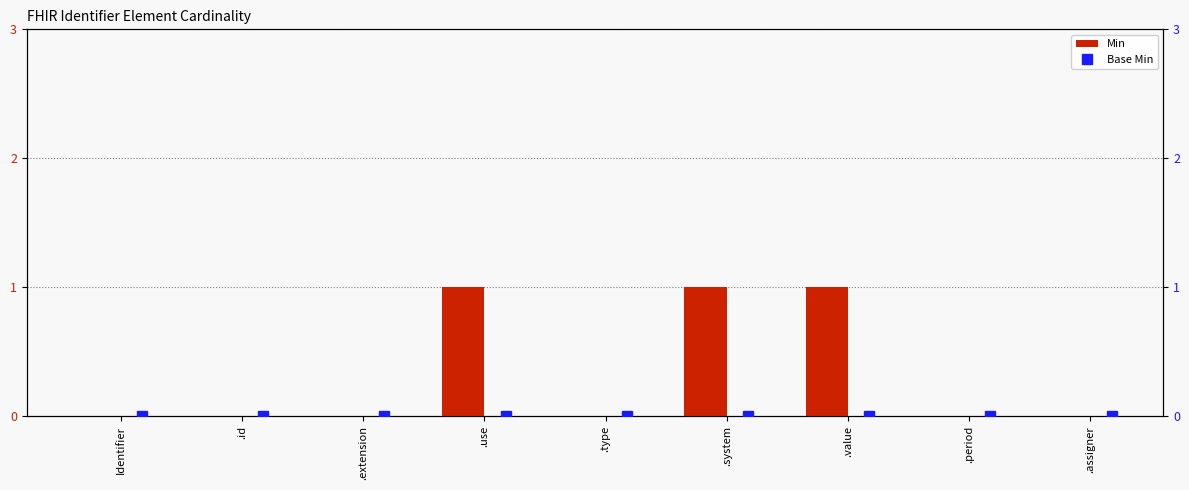

List the series in order of their overall mean, lowest first.

Base Min, Min